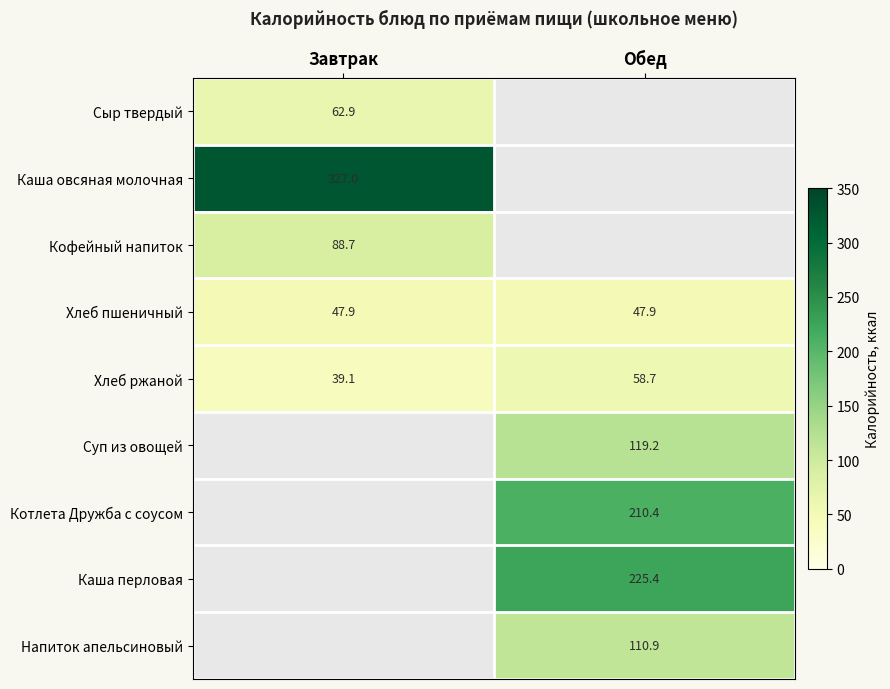

The value of Каша перловая at Обед is 151.9. True or false?

False